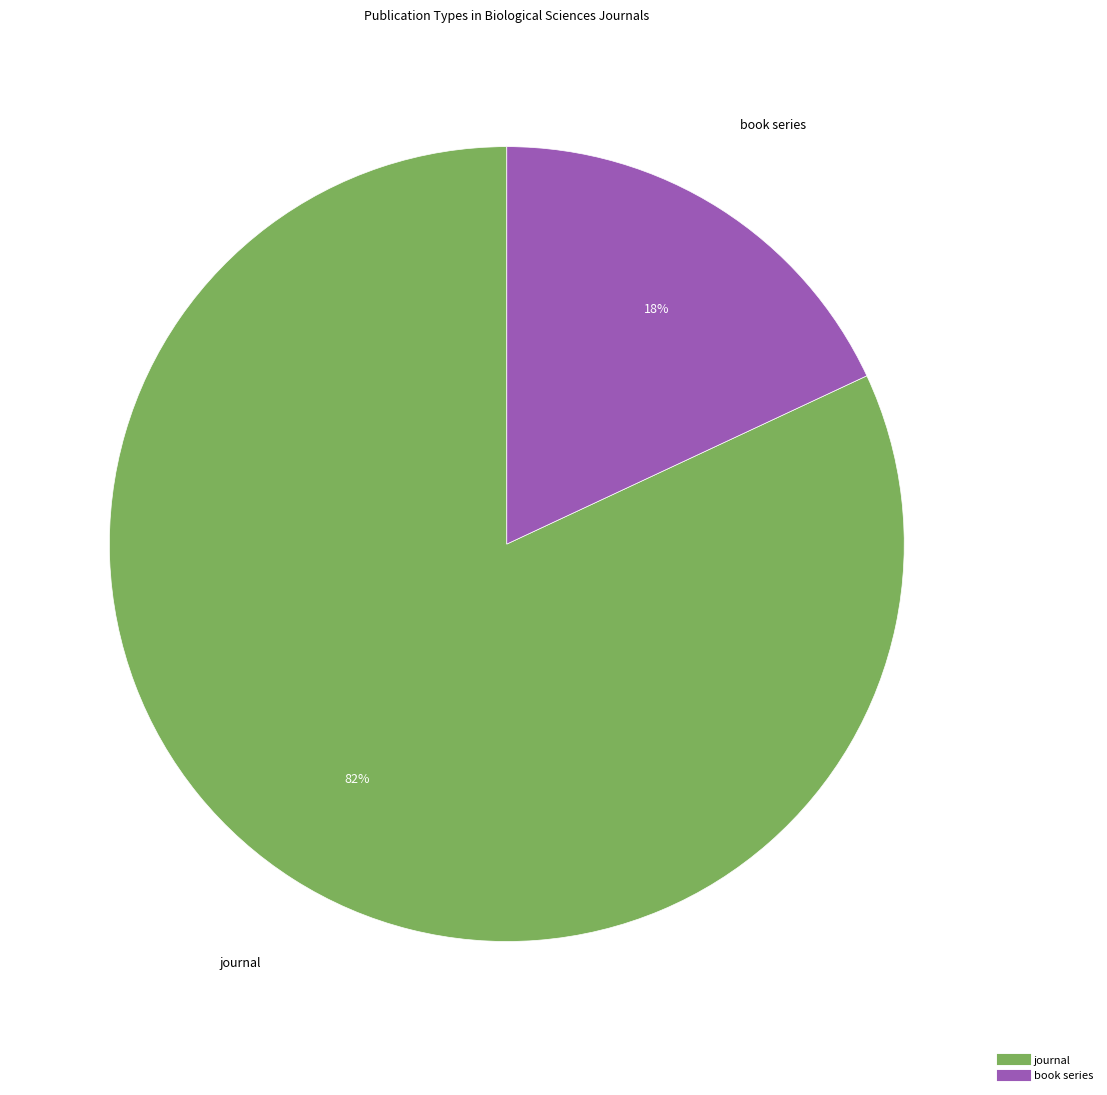

Count the number of slices in the pie.

2